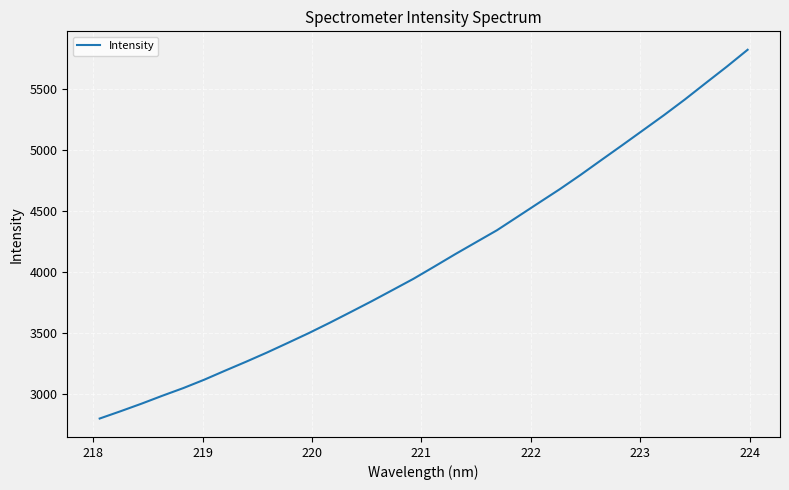

What is the minimum value shown in the chart?

2801.1